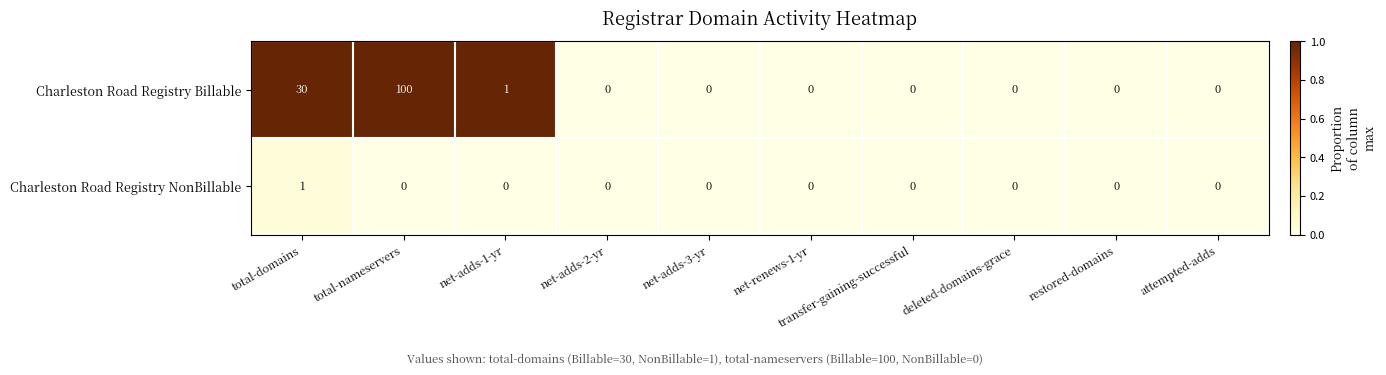

Rank the series at total-domains from lowest to highest value.

Charleston Road Registry NonBillable, Charleston Road Registry Billable